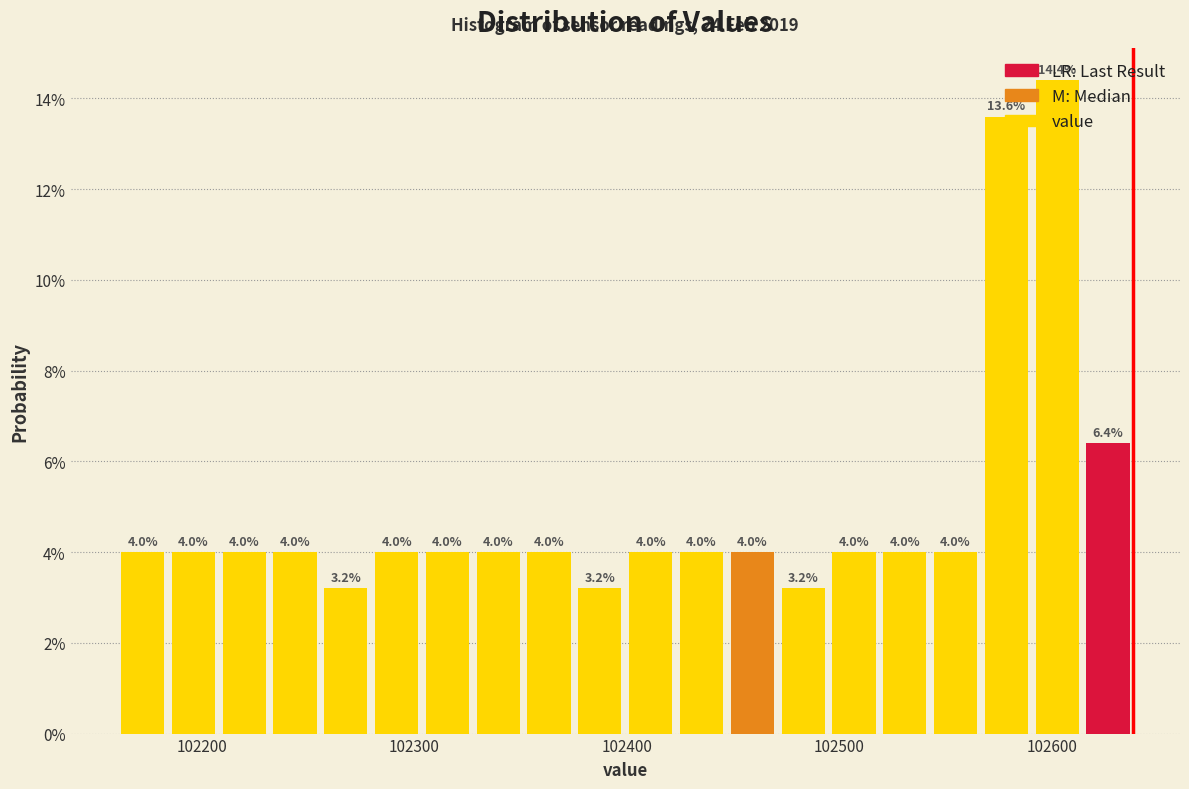

Around what value on the x-axis is the tallest bar? Give the approximate position of its centre, as read against the axis.

102600